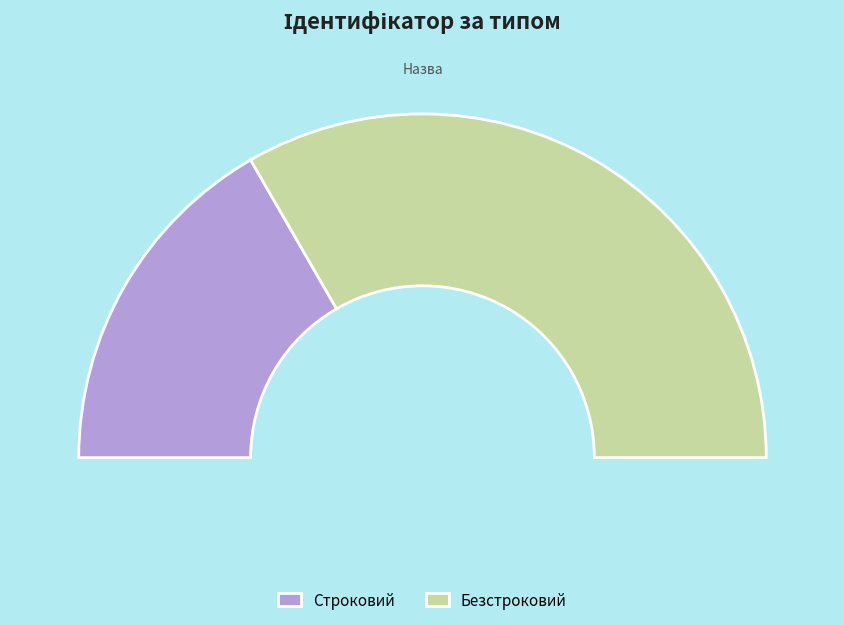

How much of the chart is everything except Безстроковий?

33.3%